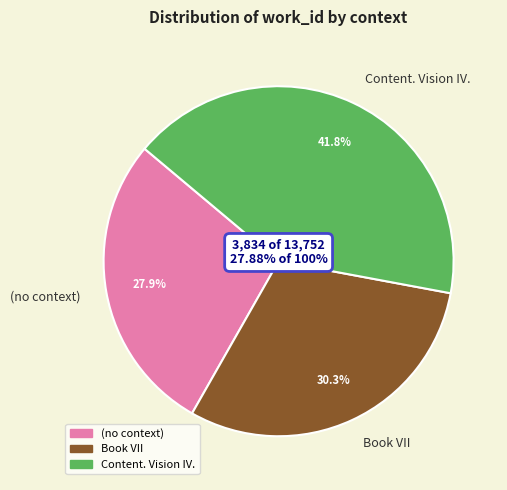

Which category has the smallest portion of the pie?

(no context)